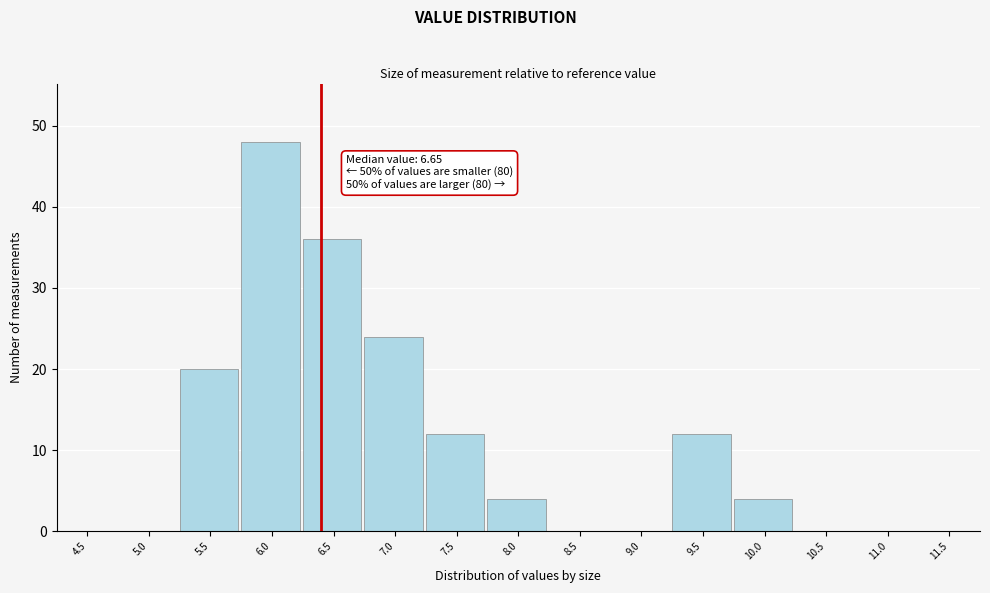

Reading left to right, transcribe all the data shown in this chart.

4.5=0	5.0=0	5.5=20	6.0=48	6.5=36	7.0=24	7.5=12	8.0=4	8.5=0	9.0=0	9.5=12	10.0=4	10.5=0	11.0=0	11.5=0